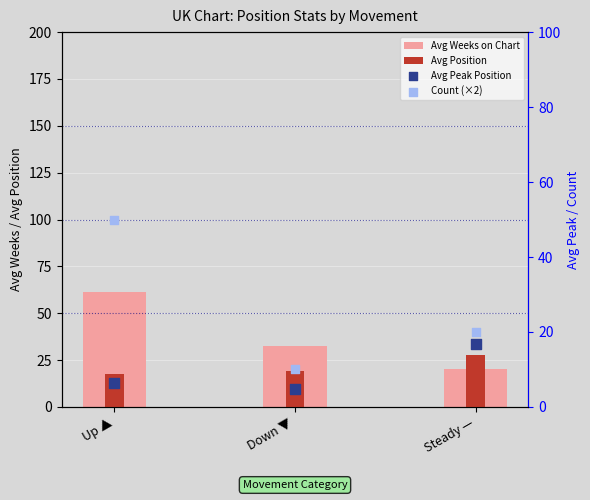

Is the value of Avg Position at Down ▼ greater than the value of Count (×2) at Up ▲?

No